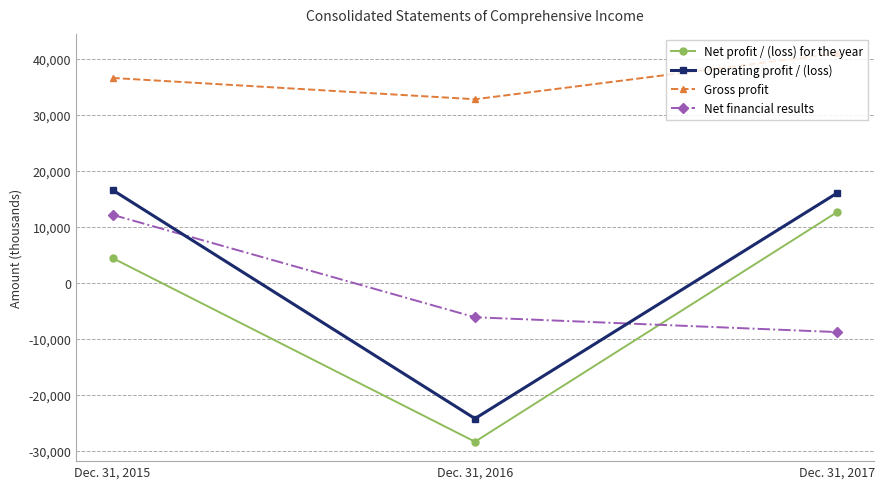

Reading left to right, list all the values displayed in this chart.

Net profit / (loss) for the year: Dec. 31, 2015=4426	Dec. 31, 2016=-28379	Dec. 31, 2017=12672
Operating profit / (loss): Dec. 31, 2015=16588	Dec. 31, 2016=-24246	Dec. 31, 2017=16073
Gross profit: Dec. 31, 2015=36599	Dec. 31, 2016=32796	Dec. 31, 2017=41001
Net financial results: Dec. 31, 2015=12157	Dec. 31, 2016=-6146	Dec. 31, 2017=-8798